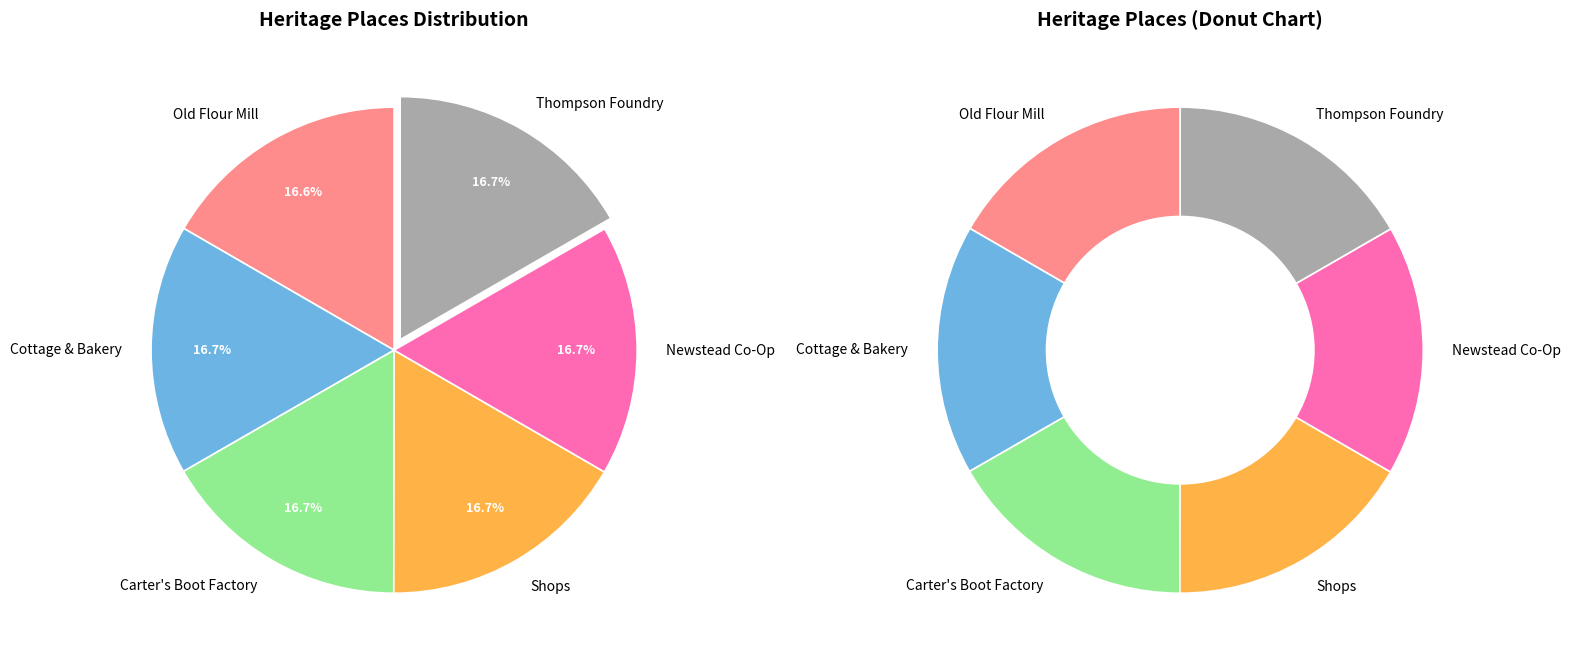

Is Old Flour Mill the majority of the pie?

No